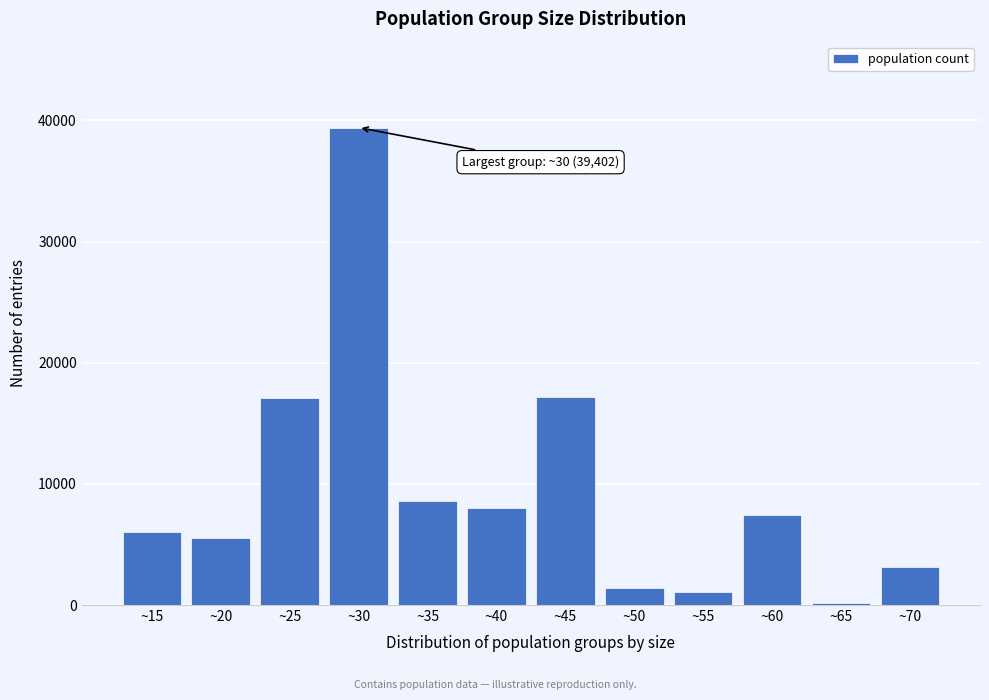

What is the average value?

9578